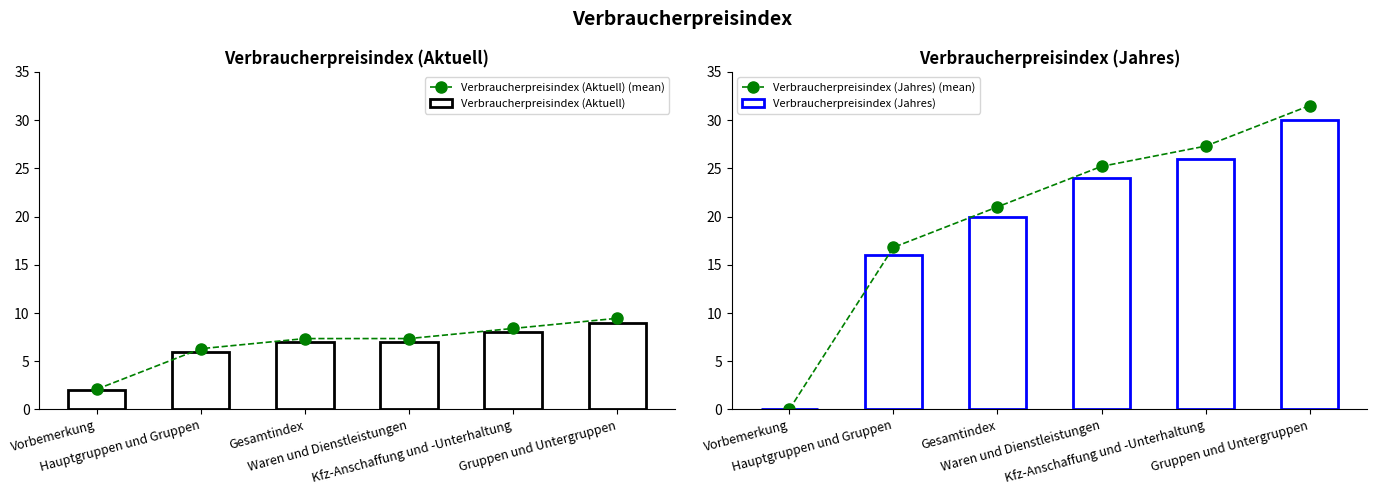

At which label does Verbraucherpreisindex (Jahres) first exceed 24?

Kfz-Anschaffung und -Unterhaltung